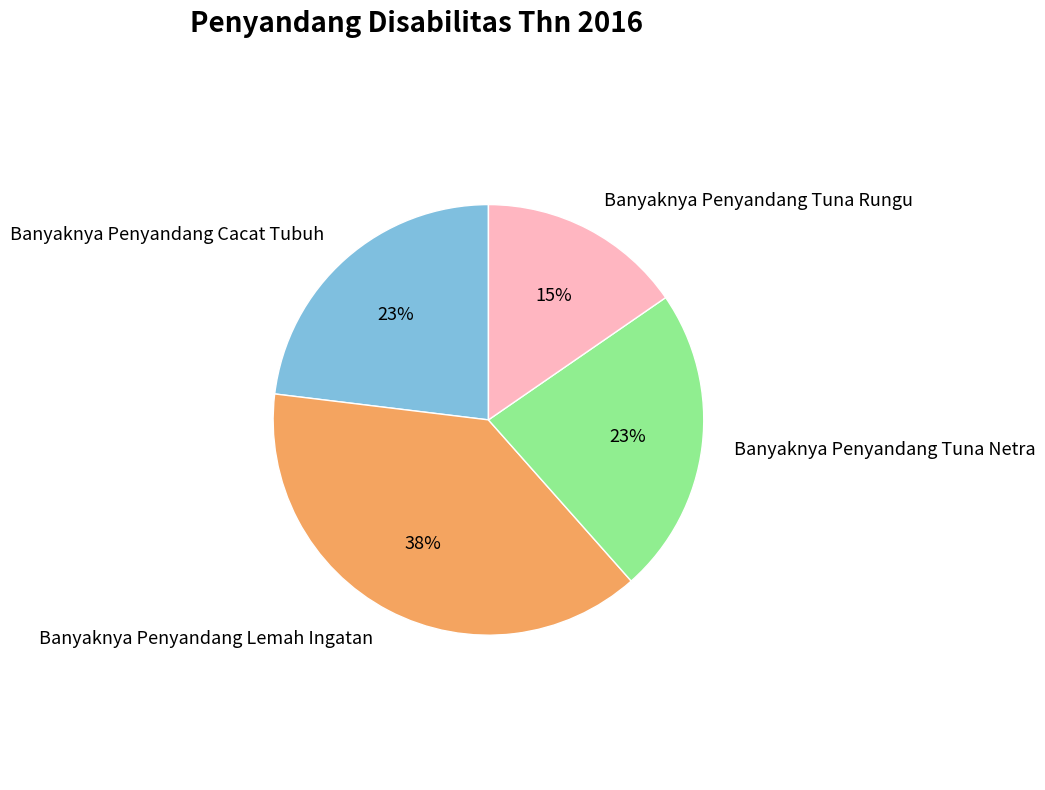

To the nearest percent, what percentage of the pie is Banyaknya Penyandang Cacat Tubuh?

23%